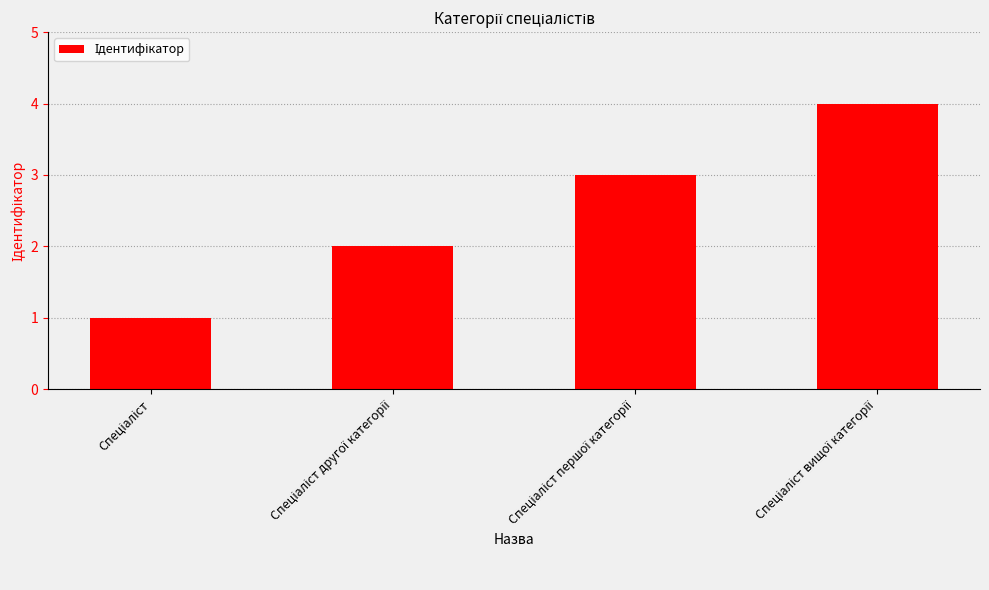

Does the chart contain stacked bars?

No